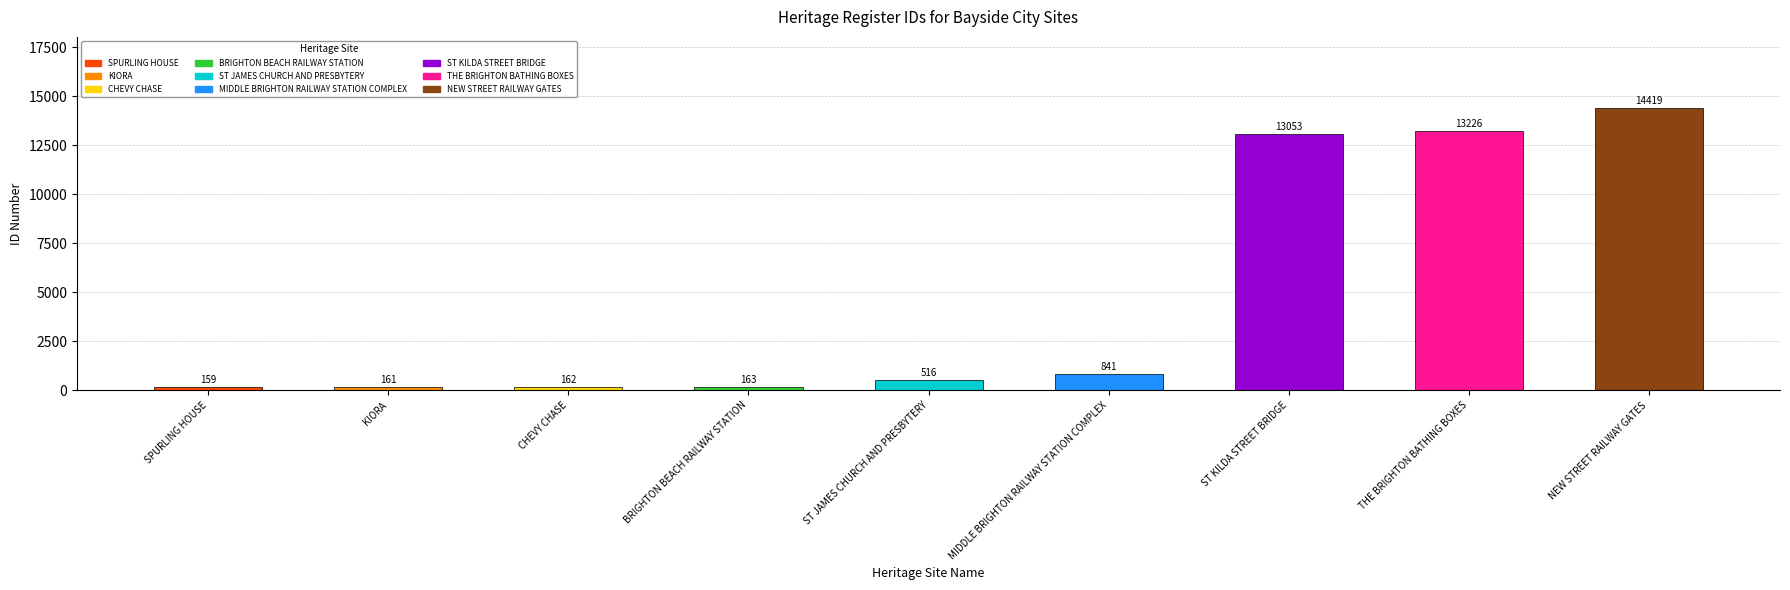

What is the difference between the maximum and minimum values?

14260